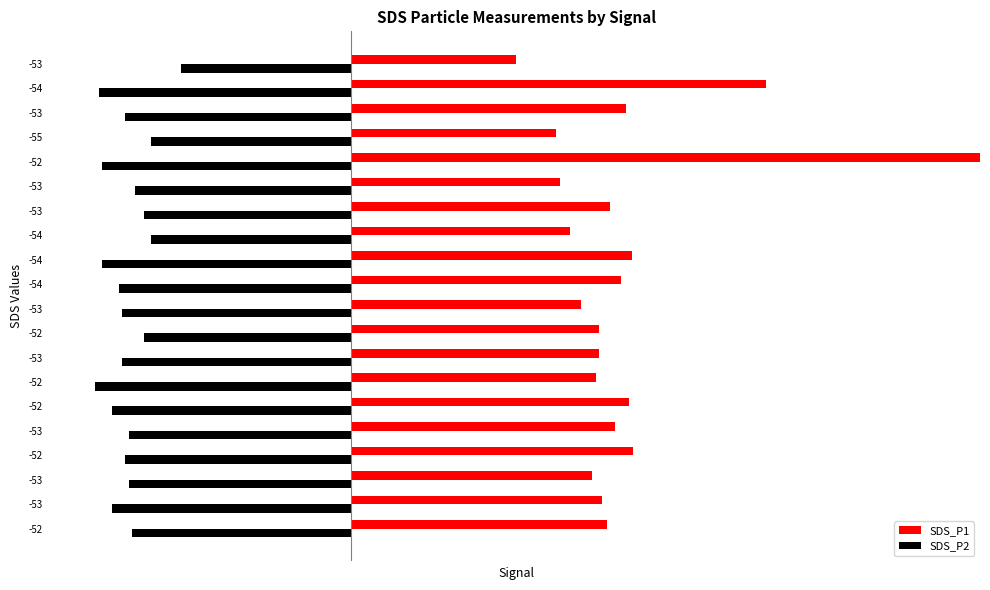

What is the greatest value displayed?

6.3